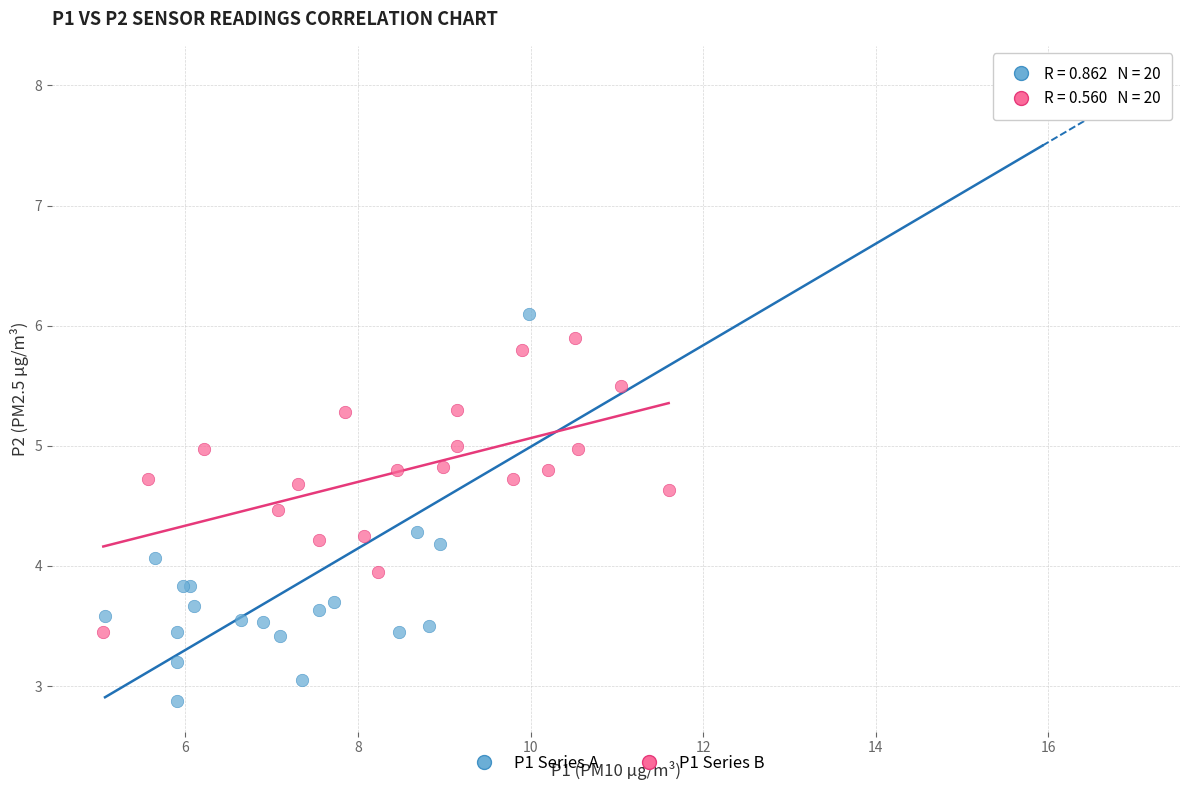

Which series reaches the maximum Y coordinate?

P1 Series A